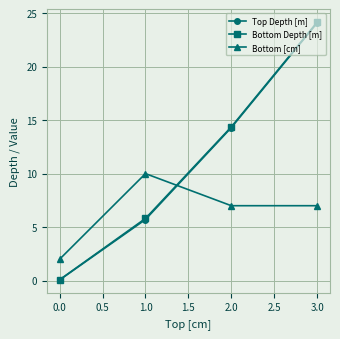

Reading right to left, transcribe all the data shown in this chart.

Top Depth [m]: 24.1	14.3	5.7	0.1
Bottom Depth [m]: 24.2	14.4	5.8	0.1
Bottom [cm]: 7.0	7.0	10.0	2.0